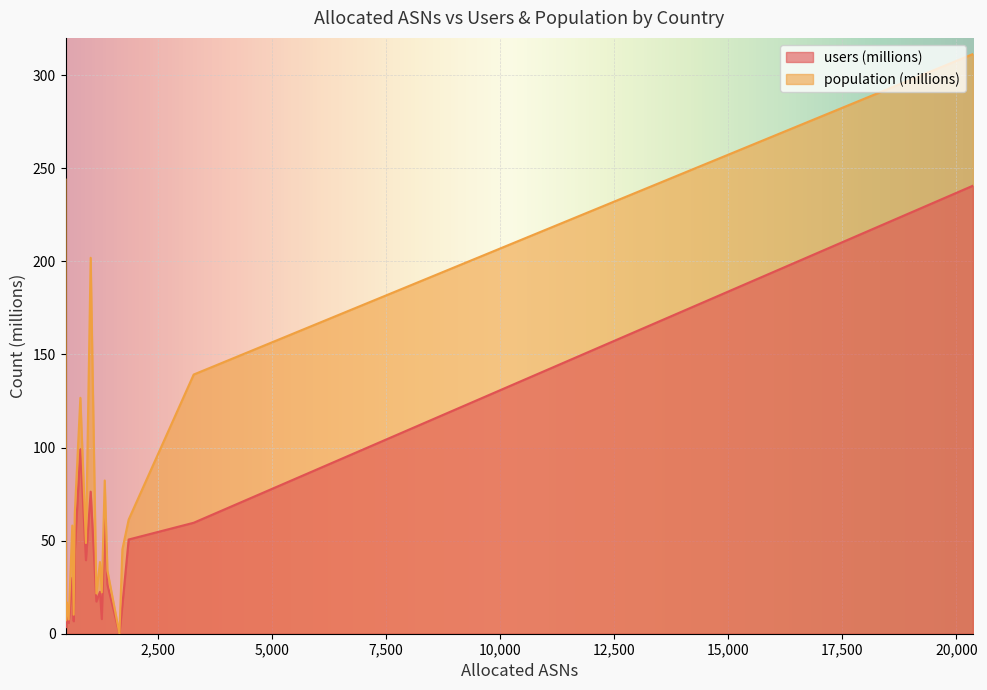

What are all the series names shown in the legend?

users (millions), population (millions)